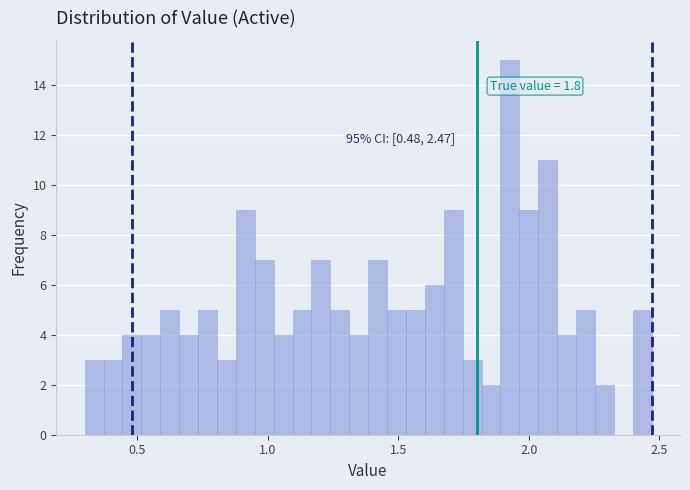

Read against the x-axis, roughly where is the centre of the tallest bar?

1.95